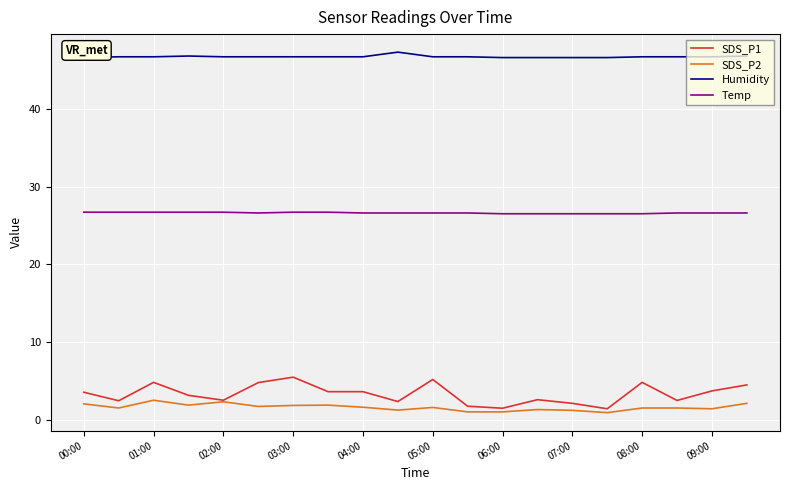

True or false: Humidity and Temp intersect in this chart.

False